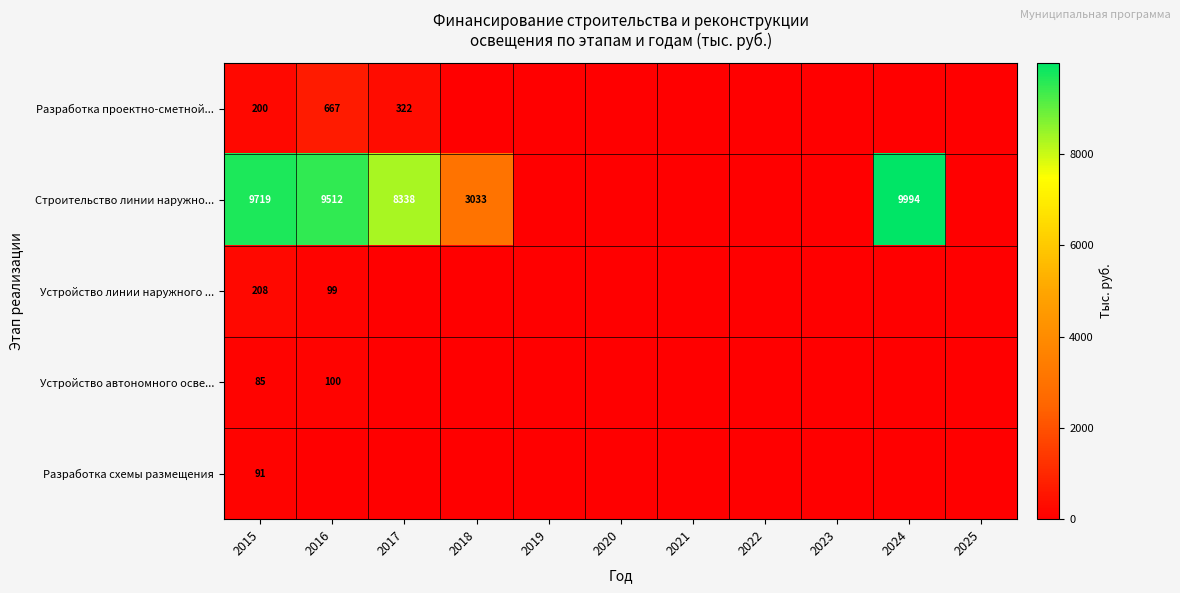

Is it true that Строительство линии наружно... equals 8338 at 2017?

True